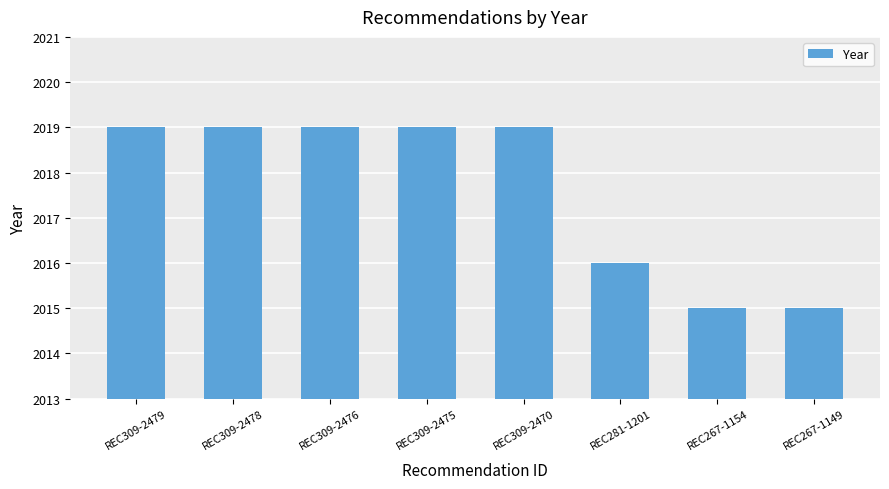

Reading left to right, extract all data points from this chart.

REC309-2479=2019	REC309-2478=2019	REC309-2476=2019	REC309-2475=2019	REC309-2470=2019	REC281-1201=2016	REC267-1154=2015	REC267-1149=2015